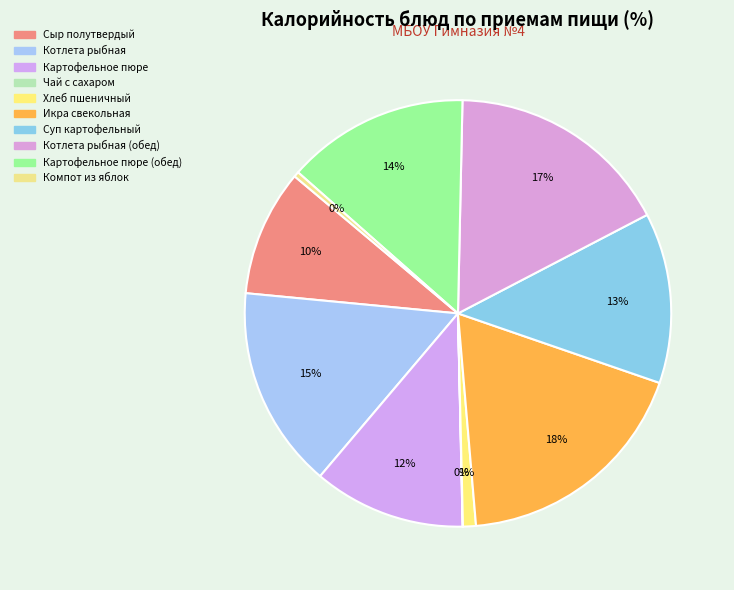

What percentage do Картофельное пюре (обед) and Котлета рыбная together represent?

29.2%